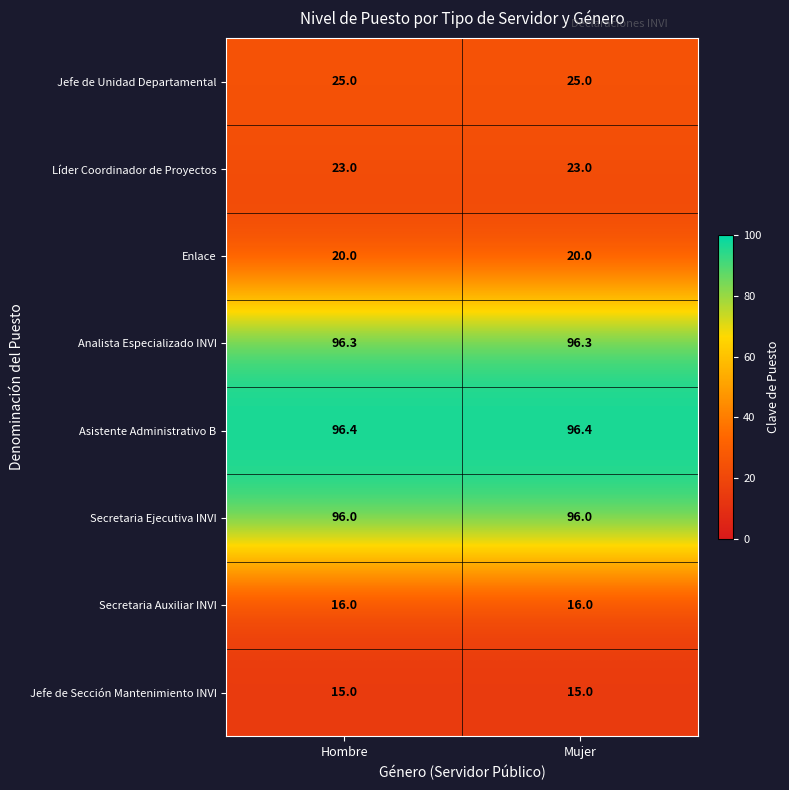

List the series in order of their peak value, highest first.

Asistente Administrativo B, Analista Especializado INVI, Secretaria Ejecutiva INVI, Jefe de Unidad Departamental, Líder Coordinador de Proyectos, Enlace, Secretaria Auxiliar INVI, Jefe de Sección Mantenimiento INVI